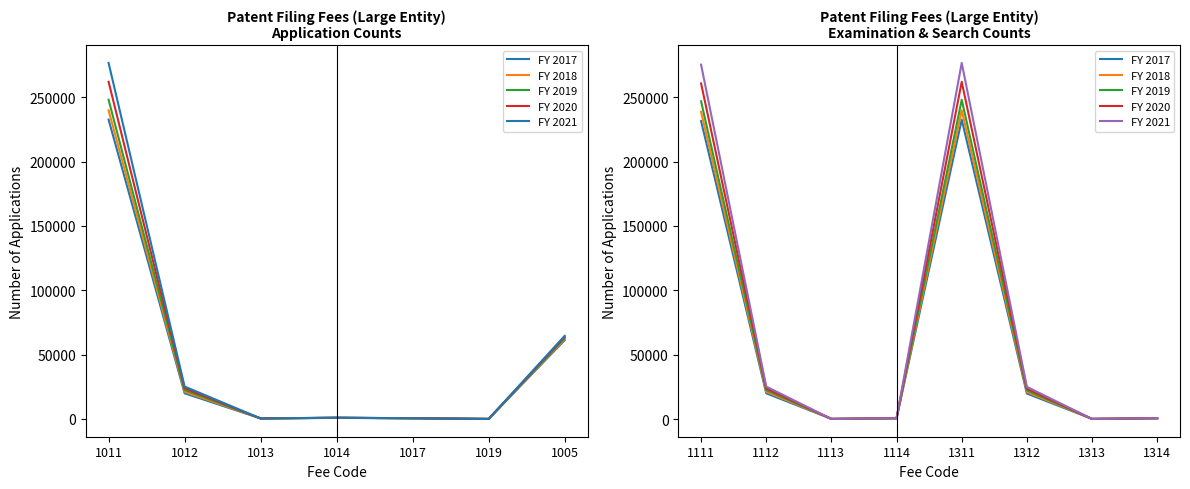

Between 1111 and 1114, which series saw the biggest shift?

FY 2021